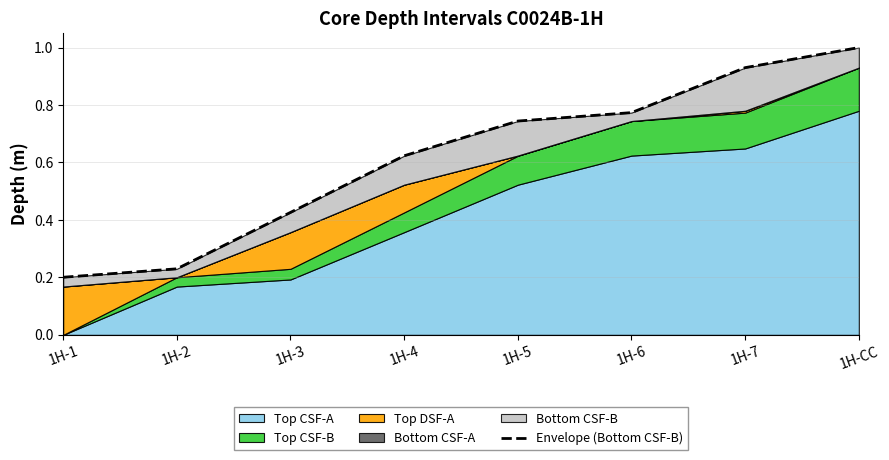

Reading left to right, extract all data points from this chart.

1H-1=0.2	1H-2=0.2	1H-3=0.4	1H-4=0.6	1H-5=0.7	1H-6=0.8	1H-7=0.9	1H-CC=1.0